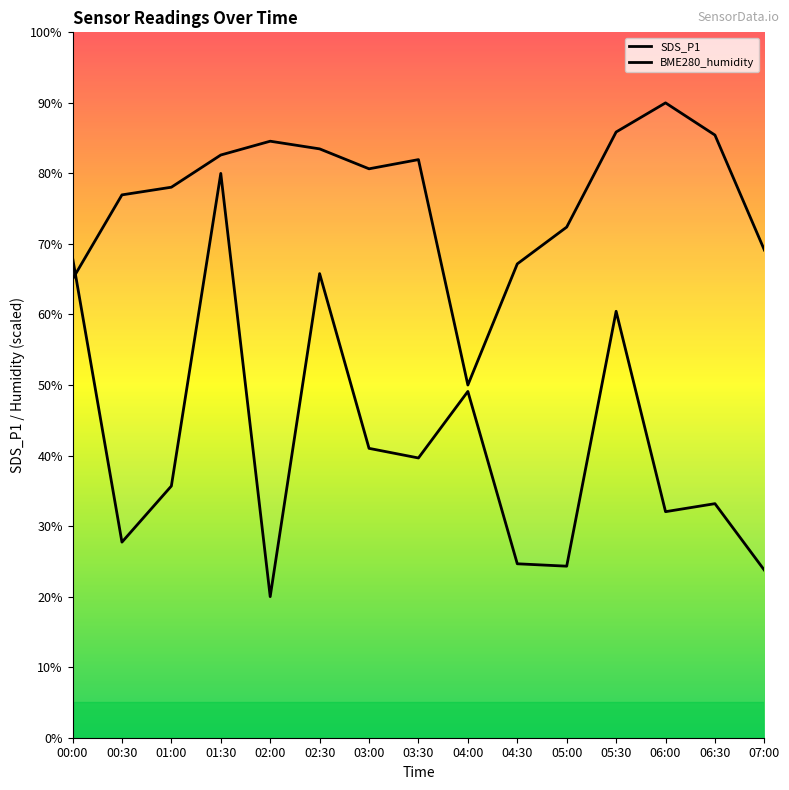

What is the difference between the highest and lowest values at 06:30?

52.3